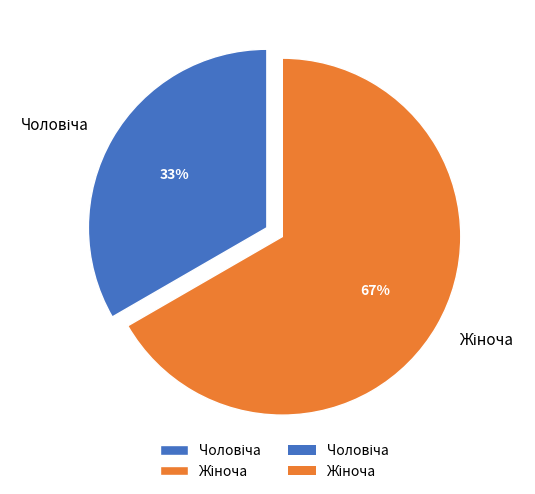

To the nearest percent, what is the average slice percentage?

50%